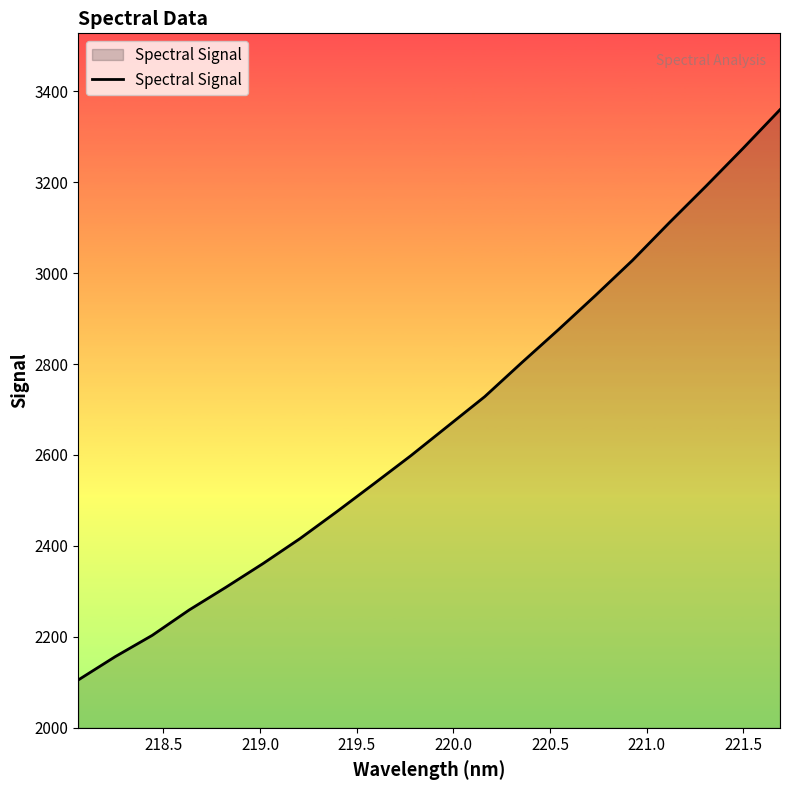

What is the difference between the maximum and minimum values?

1254.8